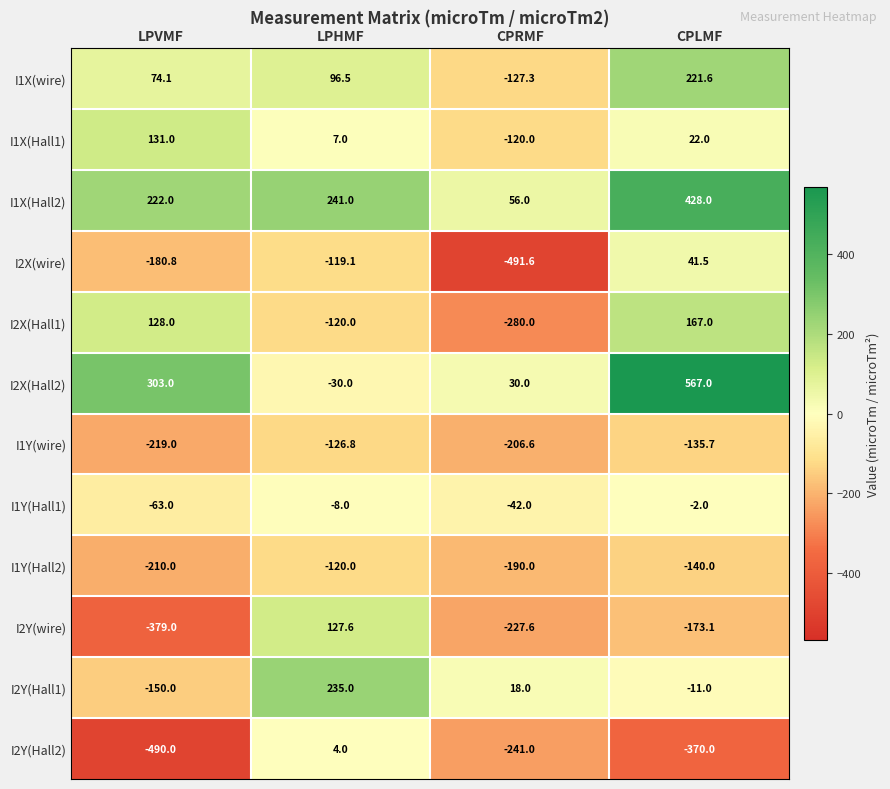

Which series changed the most between LPVMF and CPLMF?

I2X(Hall2)